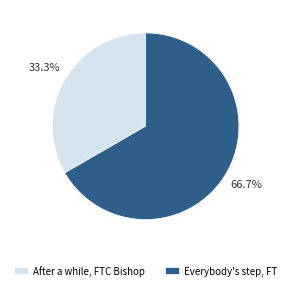

Which category has the biggest portion of the pie?

Everybody's step, FT